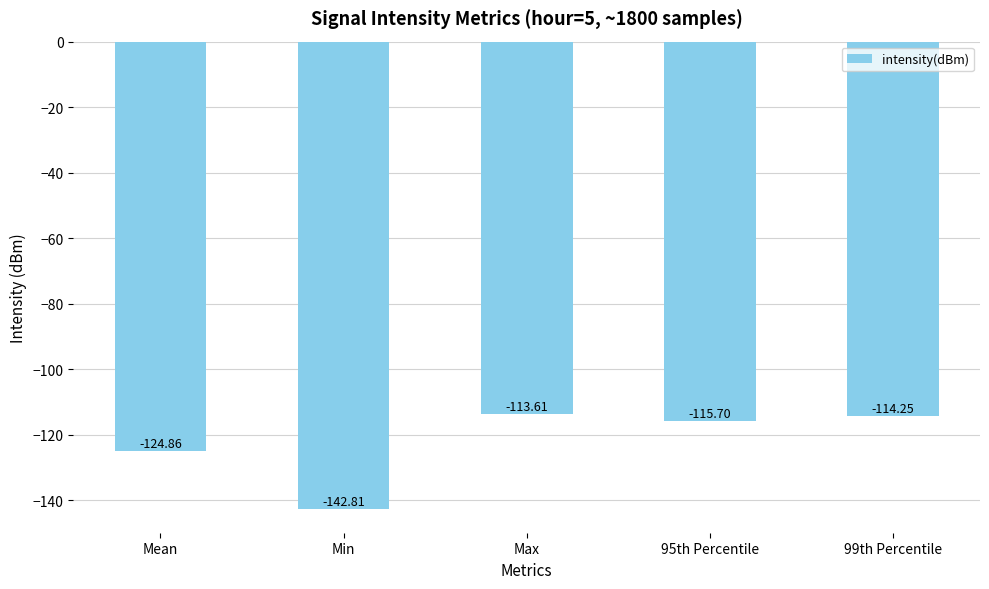

The value at 99th Percentile is -203.1. True or false?

False